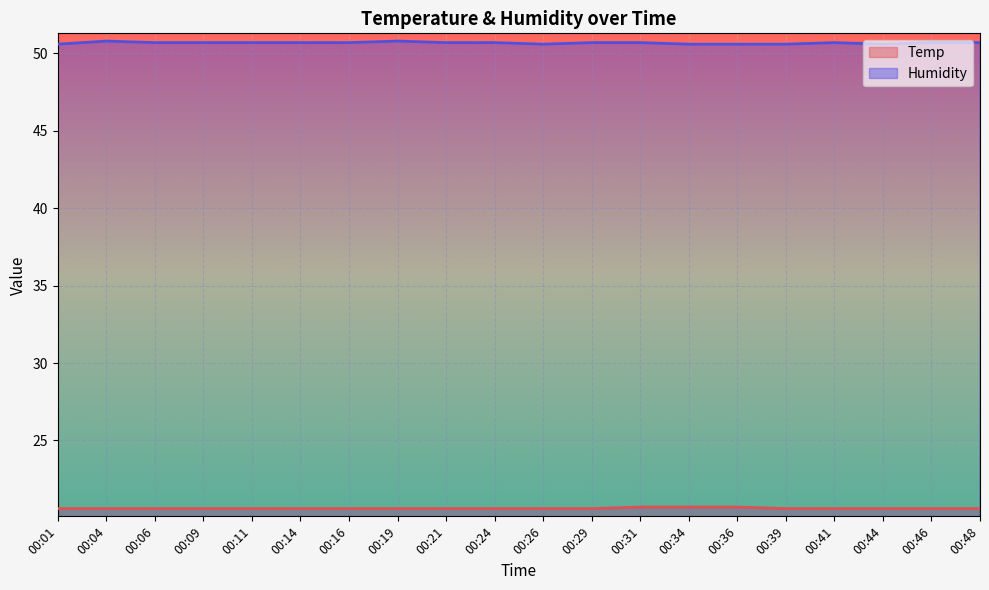

True or false: Temp and Humidity cross at least once.

False